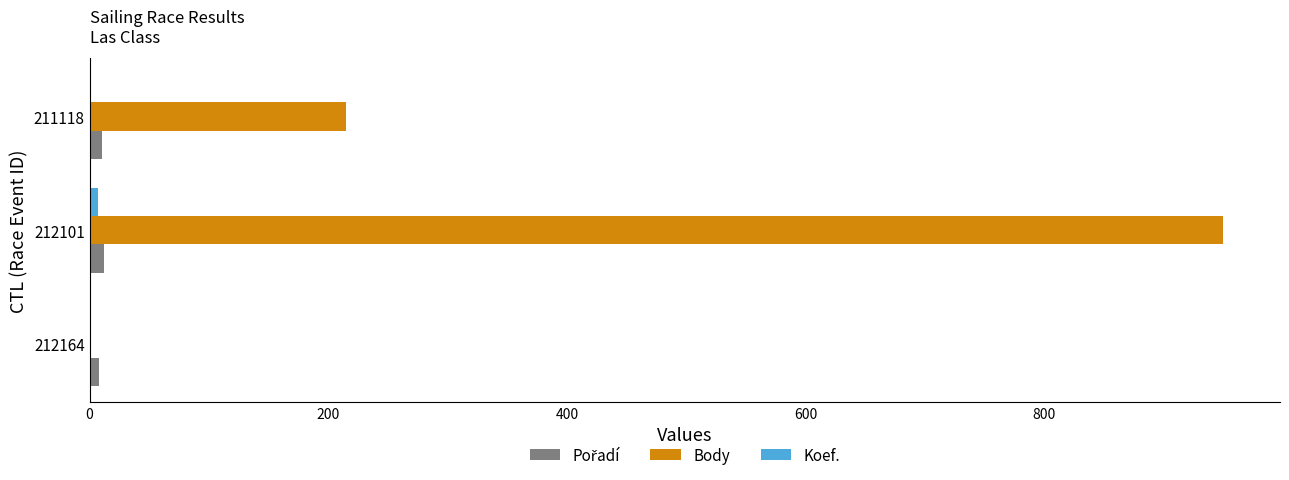

Which series has the largest total across all categories?

Body